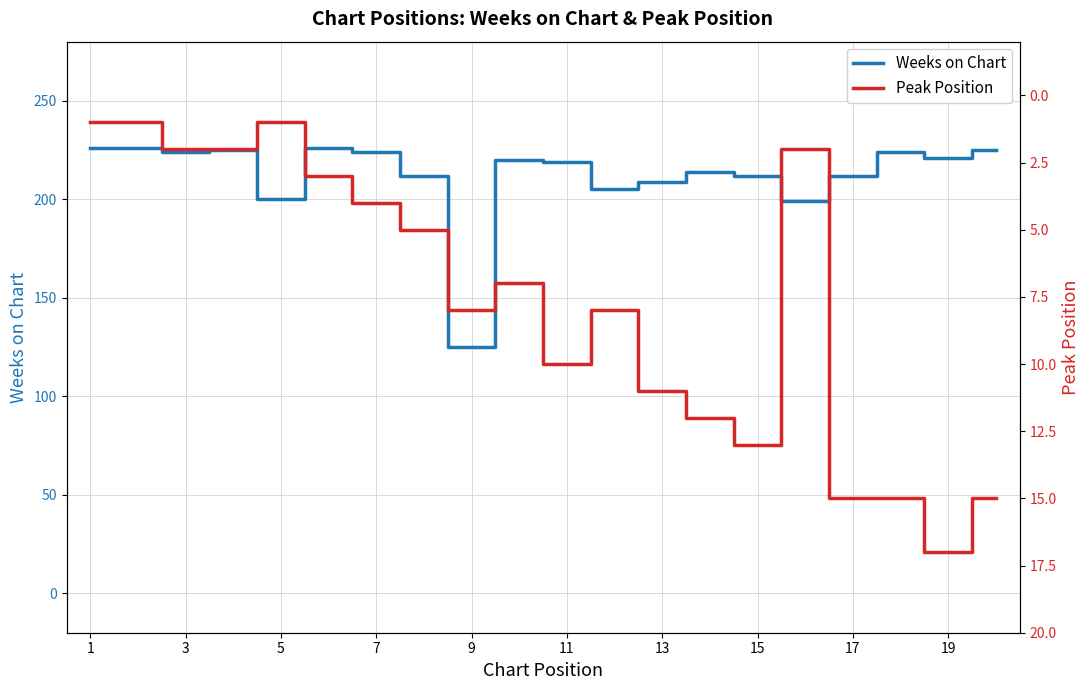

At how many categories does at least one series exceed 32?

20